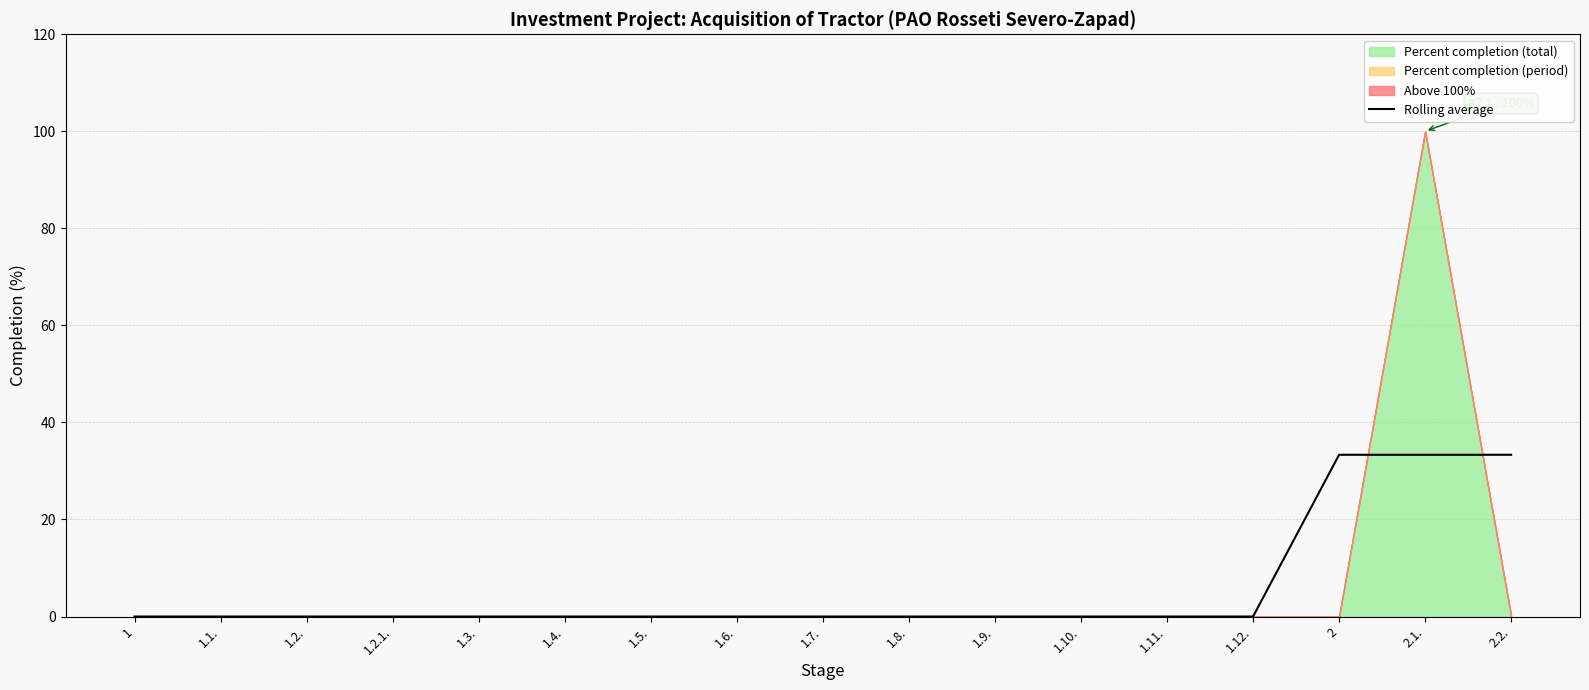

The value of Rolling average at 1.11. is 0.0. True or false?

True